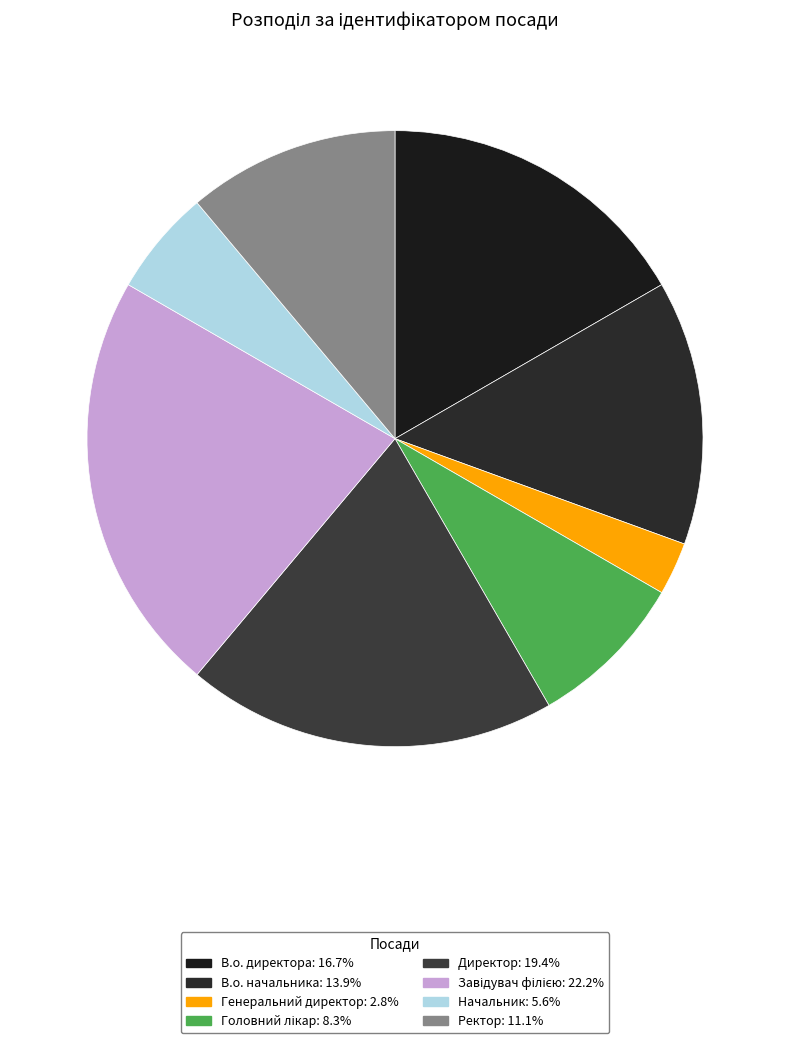

How many segments does this pie chart have?

8